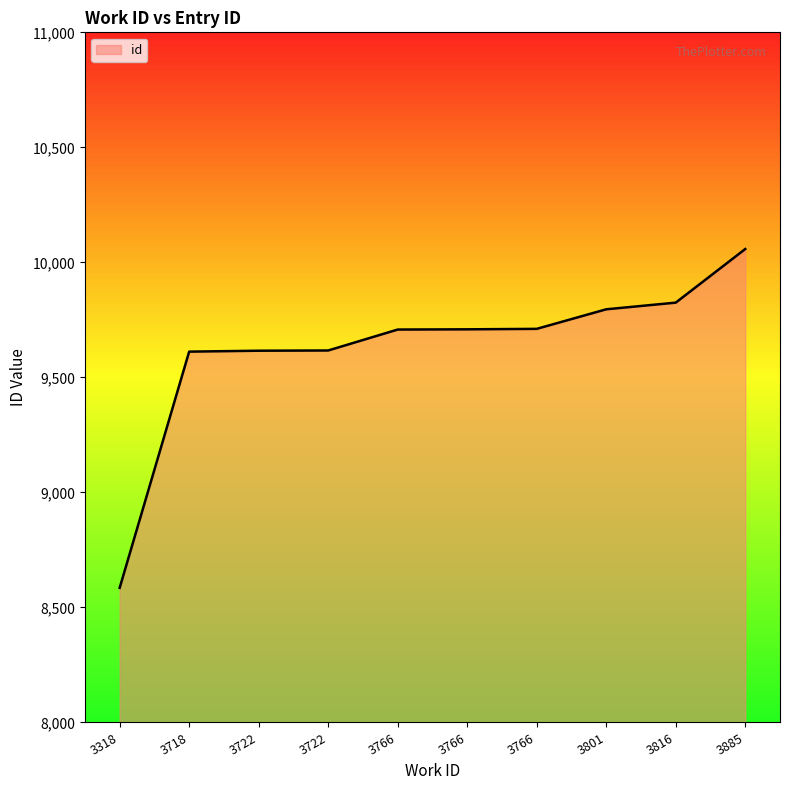

Which label corresponds to the largest value in the chart?

3885